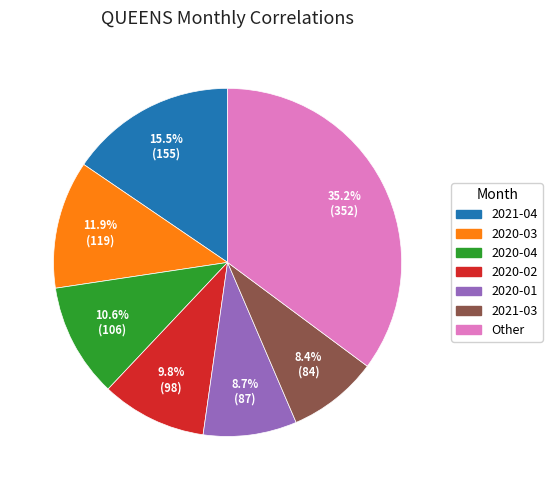

Is there a majority slice in this chart?

No